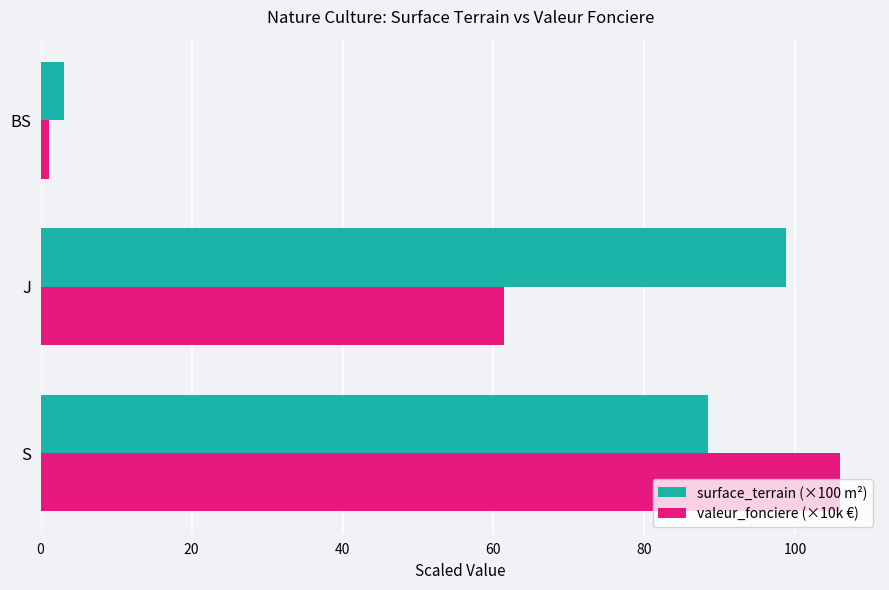

What is the difference between the maximum and minimum values in the valeur_fonciere (×10k €) series?

104.9